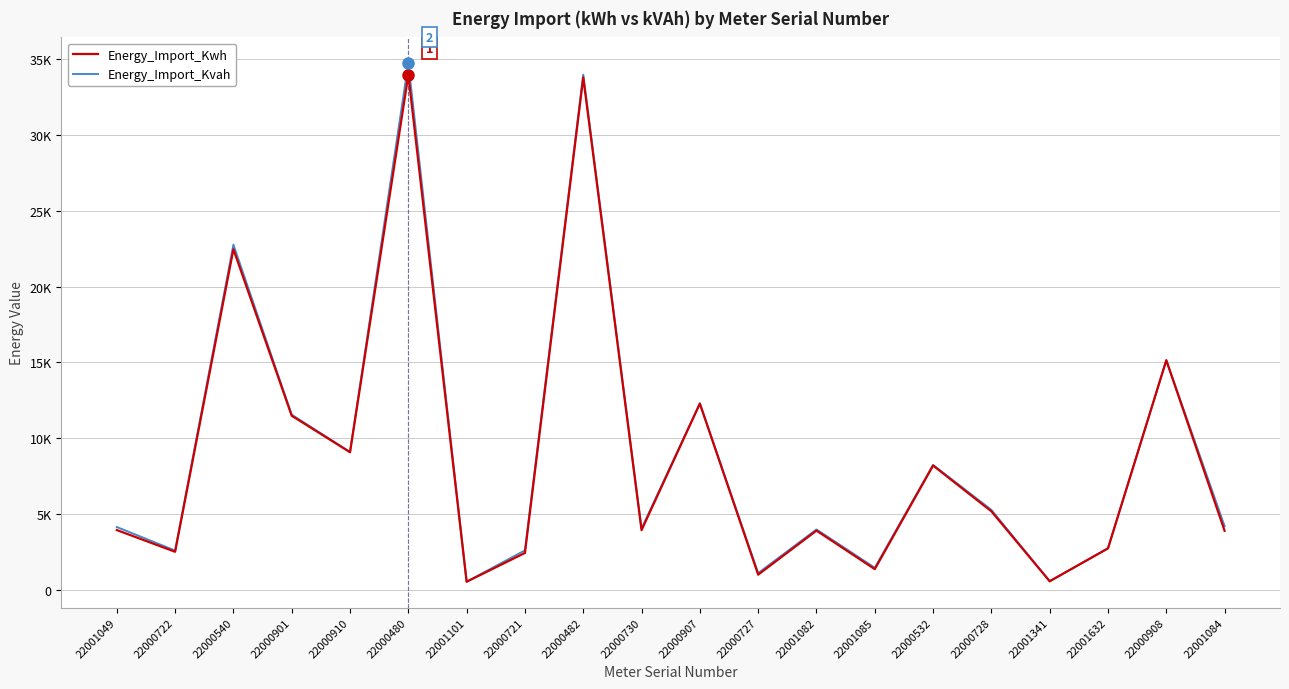

Does the chart display data point markers on the line(s)?

No